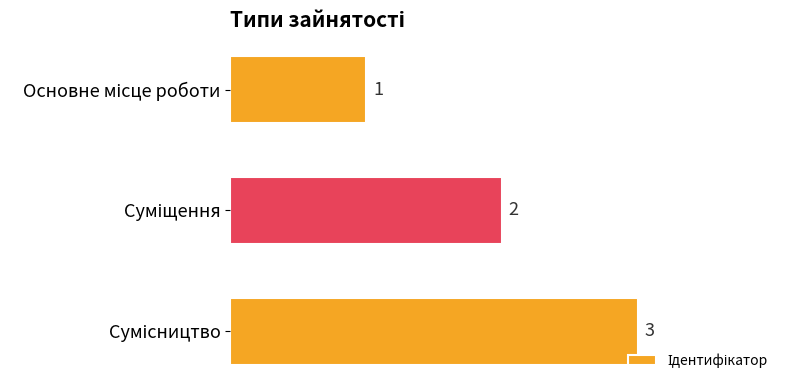

What is the average value?

2